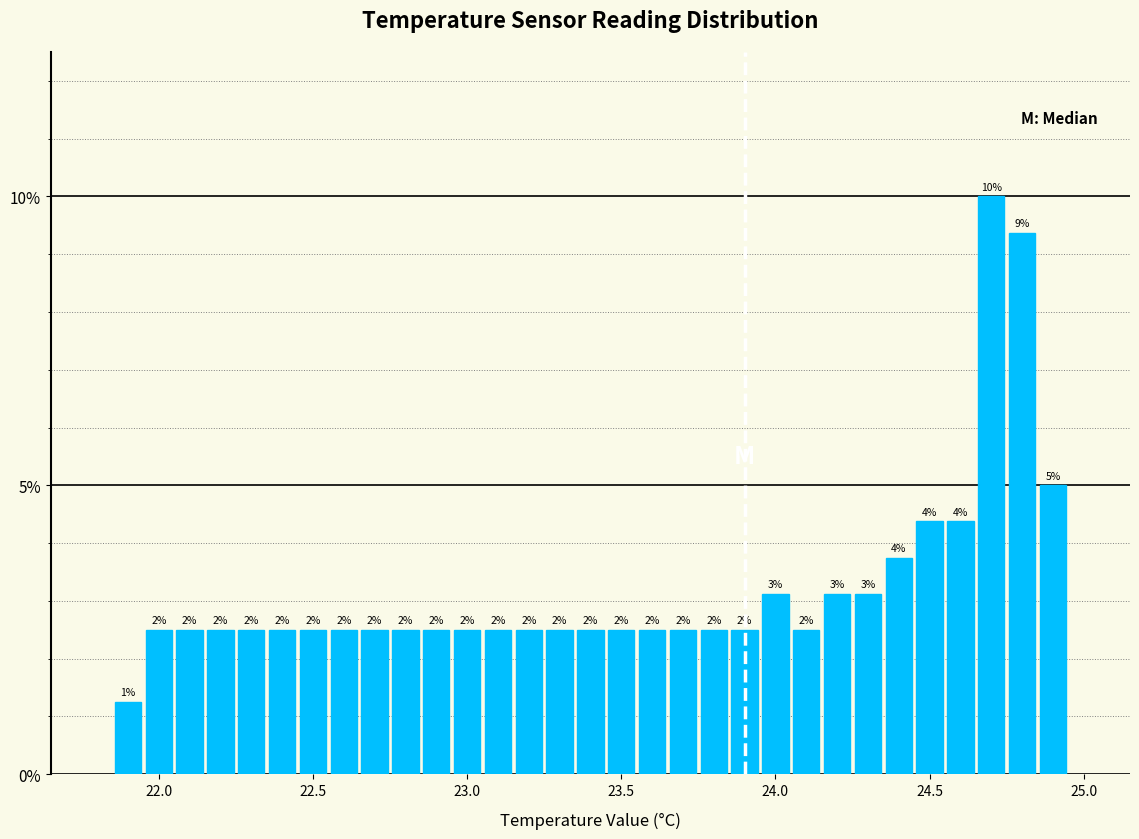

Read against the x-axis, roughly where is the centre of the tallest bar?

24.70